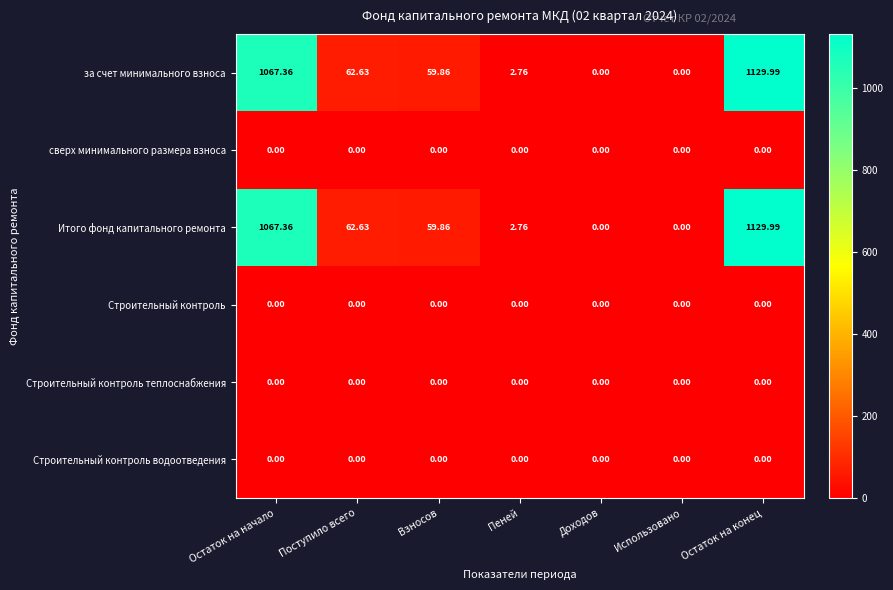

At how many categories does at least one series exceed 429?

2